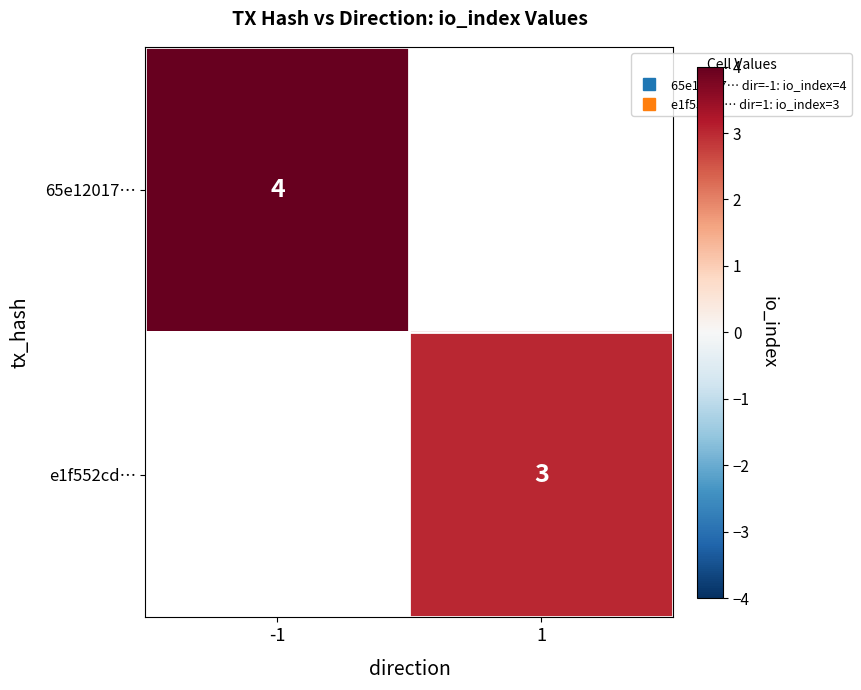

Rank the series by their average value, from highest to lowest.

65e12017…, e1f552cd…